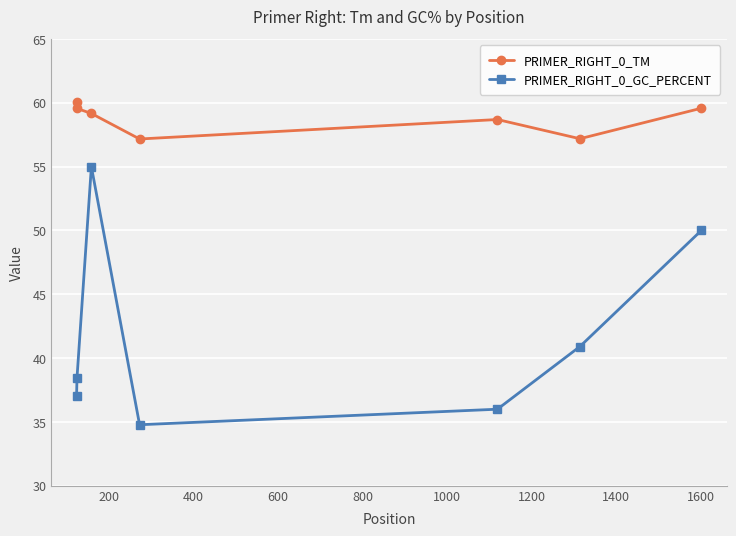

What is the difference between the maximum and second lowest values in the PRIMER_RIGHT_0_GC_PERCENT series?

19.0